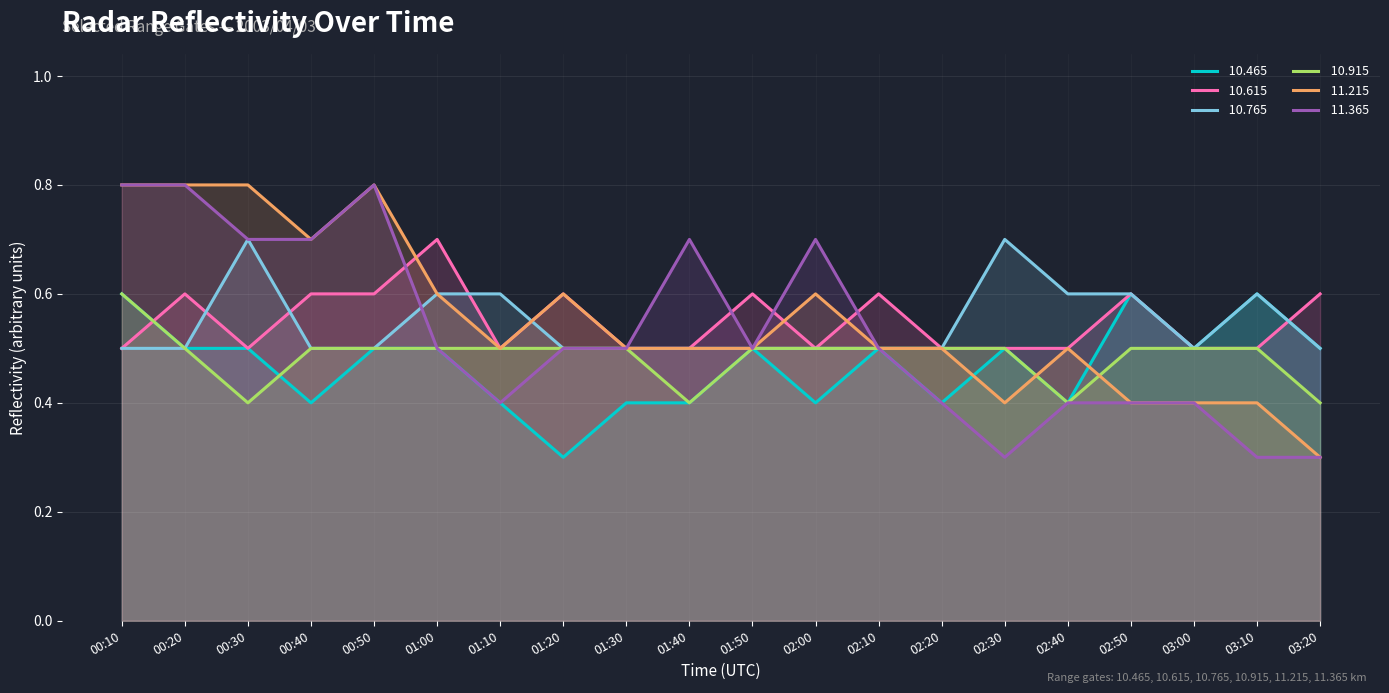

What is the difference between the highest and lowest values at 03:20?

0.3